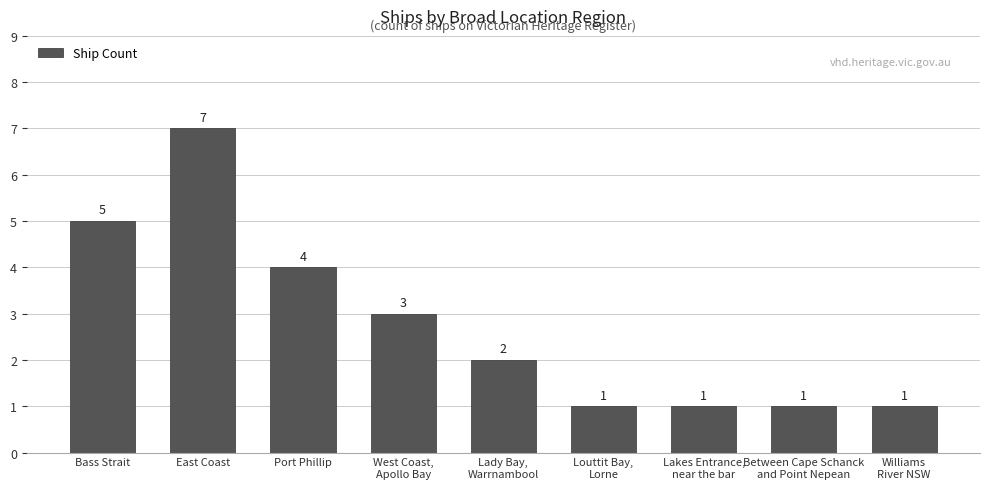

Reading right to left, what are all the values shown in this chart?

1	1	1	1	2	3	4	7	5